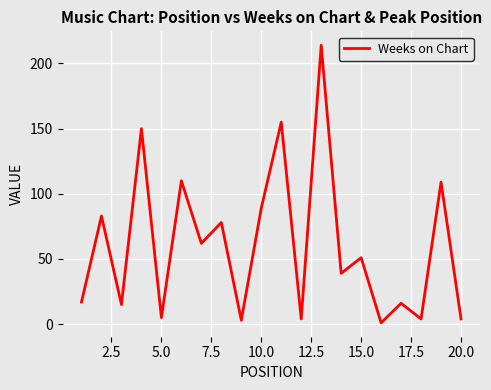

What is the difference between the maximum and minimum values?

213